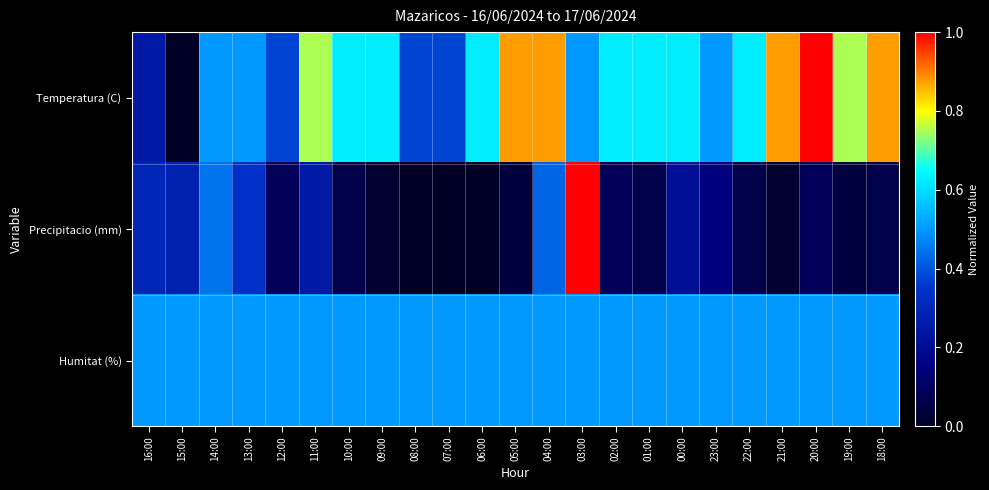

Reading left to right, extract all data points from this chart.

Temperatura (C): 16:00=0.3	15:00=0.0	14:00=0.5	13:00=0.5	12:00=0.4	11:00=0.8	10:00=0.6	09:00=0.6	08:00=0.4	07:00=0.4	06:00=0.6	05:00=0.9	04:00=0.9	03:00=0.5	02:00=0.6	01:00=0.6	00:00=0.6	23:00=0.5	22:00=0.6	21:00=0.9	20:00=1.0	19:00=0.8	18:00=0.9
Precipitacio (mm): 16:00=0.3	15:00=0.3	14:00=0.4	13:00=0.3	12:00=0.1	11:00=0.3	10:00=0.1	09:00=0.0	08:00=0.0	07:00=0.0	06:00=0.0	05:00=0.0	04:00=0.4	03:00=1.0	02:00=0.1	01:00=0.1	00:00=0.2	23:00=0.1	22:00=0.1	21:00=0.0	20:00=0.1	19:00=0.0	18:00=0.1
Humitat (%): 16:00=0.5	15:00=0.5	14:00=0.5	13:00=0.5	12:00=0.5	11:00=0.5	10:00=0.5	09:00=0.5	08:00=0.5	07:00=0.5	06:00=0.5	05:00=0.5	04:00=0.5	03:00=0.5	02:00=0.5	01:00=0.5	00:00=0.5	23:00=0.5	22:00=0.5	21:00=0.5	20:00=0.5	19:00=0.5	18:00=0.5